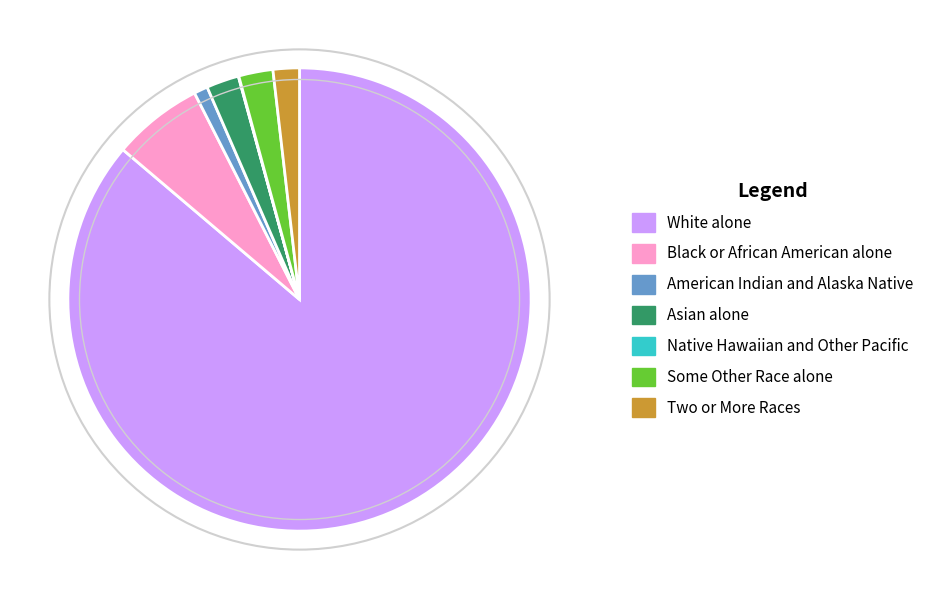

Does any single category account for the majority?

Yes